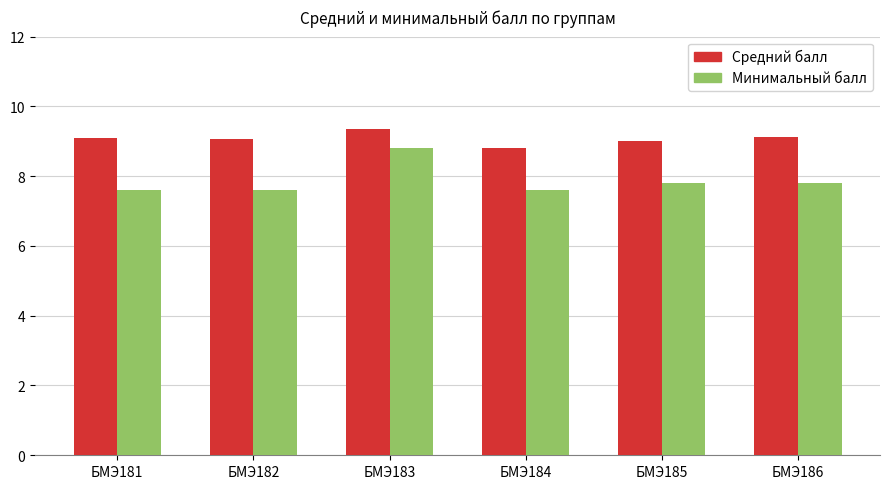

Reading left to right, what are all the values shown in this chart?

Средний балл: БМЭ181=9.1	БМЭ182=9.1	БМЭ183=9.3	БМЭ184=8.8	БМЭ185=9.0	БМЭ186=9.1
Минимальный балл: БМЭ181=7.6	БМЭ182=7.6	БМЭ183=8.8	БМЭ184=7.6	БМЭ185=7.8	БМЭ186=7.8